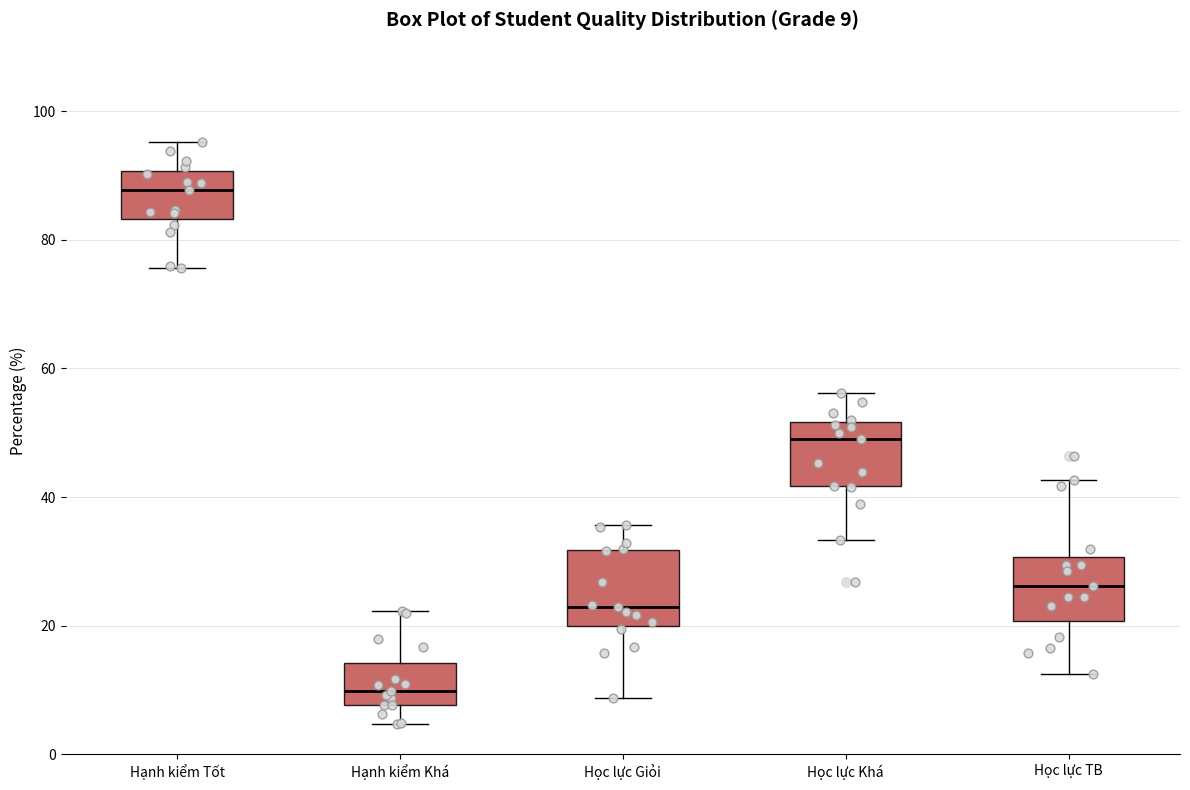

Which box has the lowest median line?

Hạnh kiểm Khá